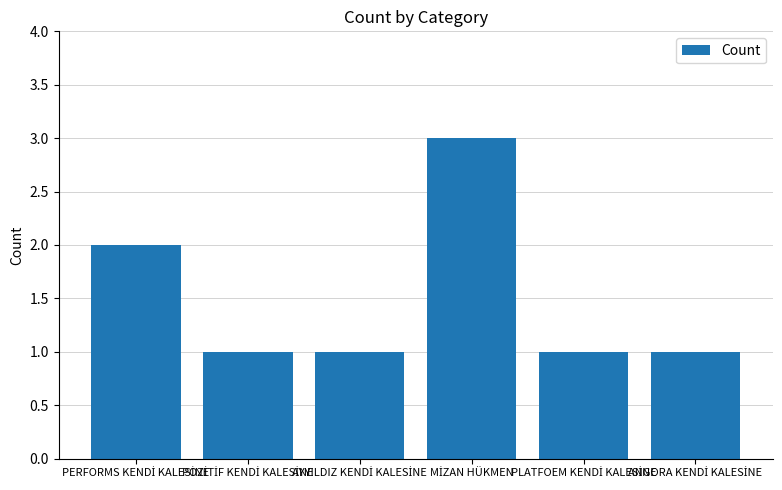

Reading left to right, transcribe all the data shown in this chart.

2	1	1	3	1	1